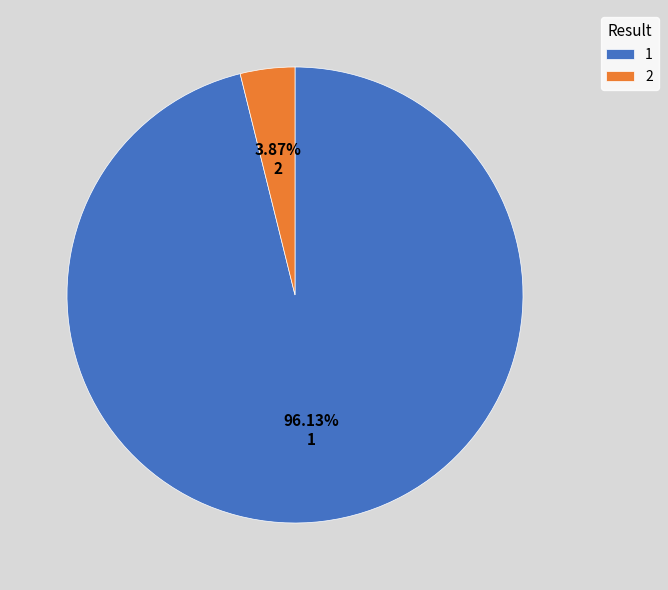

Count the number of slices in the pie.

2